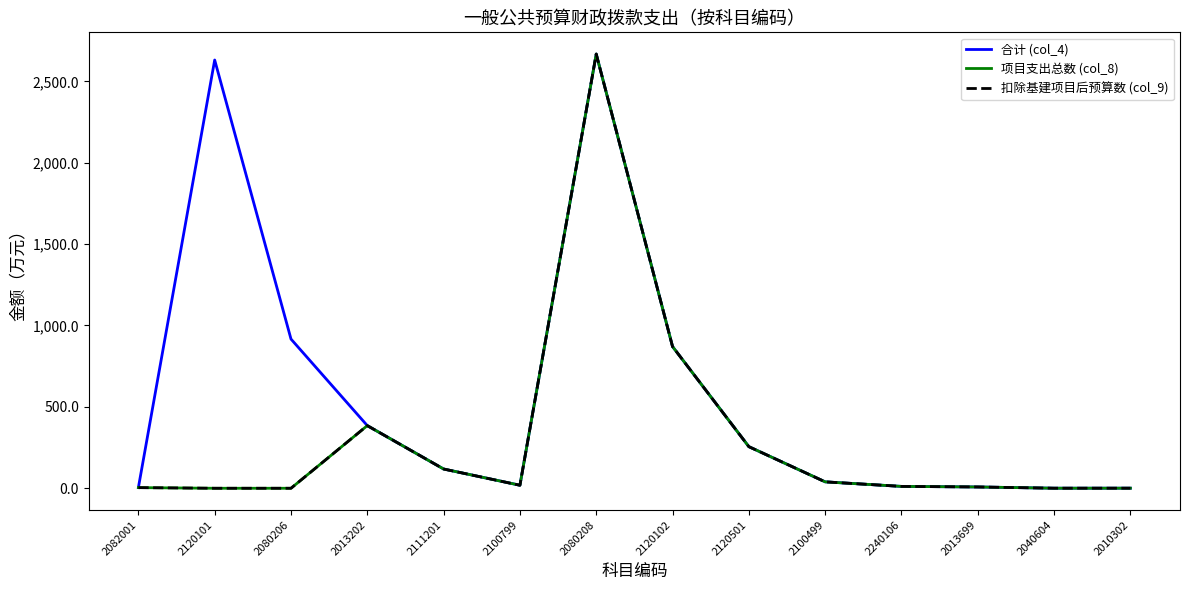

How many interior local valleys does the 合计 (col_4) series have?

2